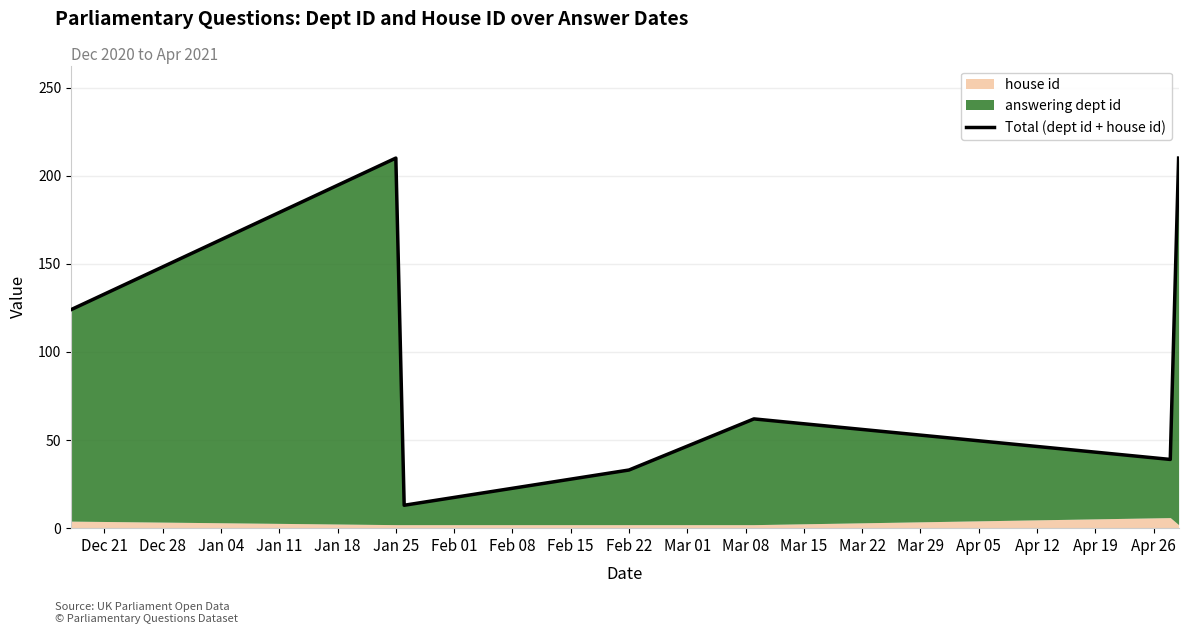

How many lines are shown in the chart?

1